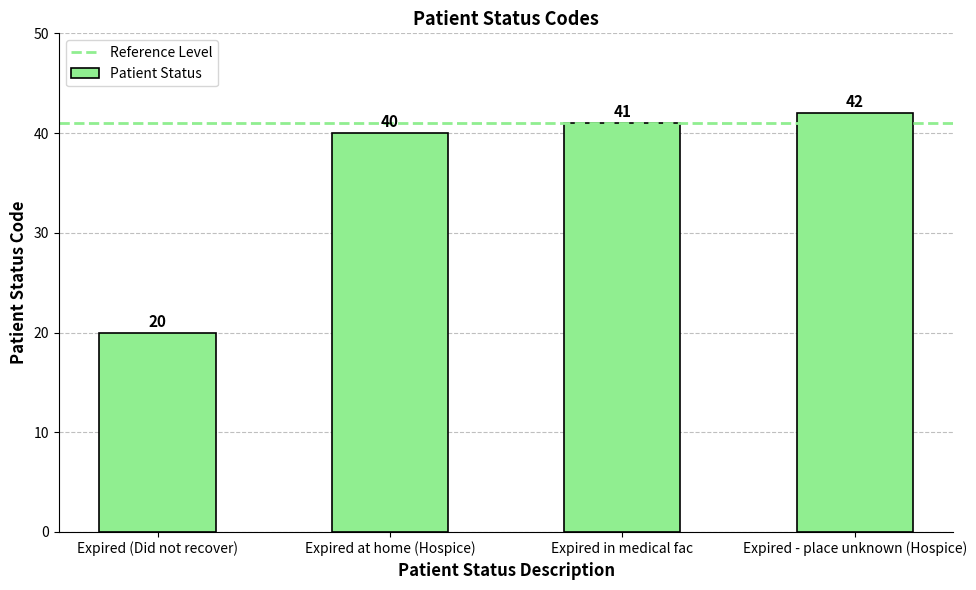

True or false: the data shows 20 at Expired (Did not recover).

True